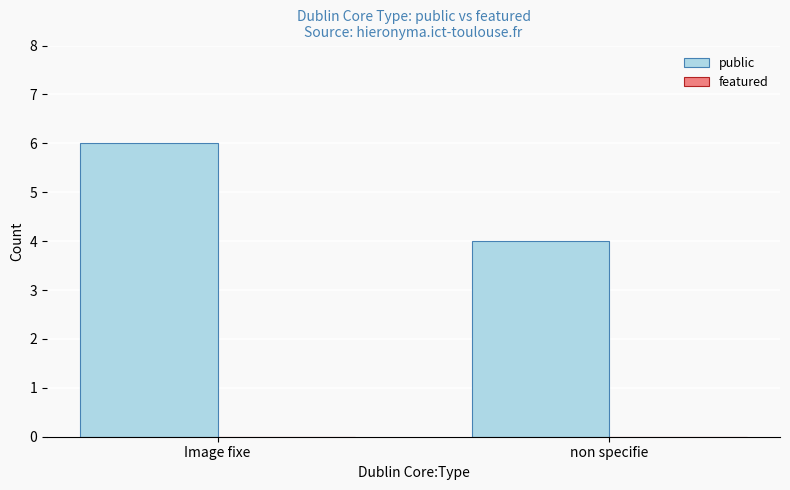

Rank the categories by value from highest to lowest.

Image fixe, non specifie